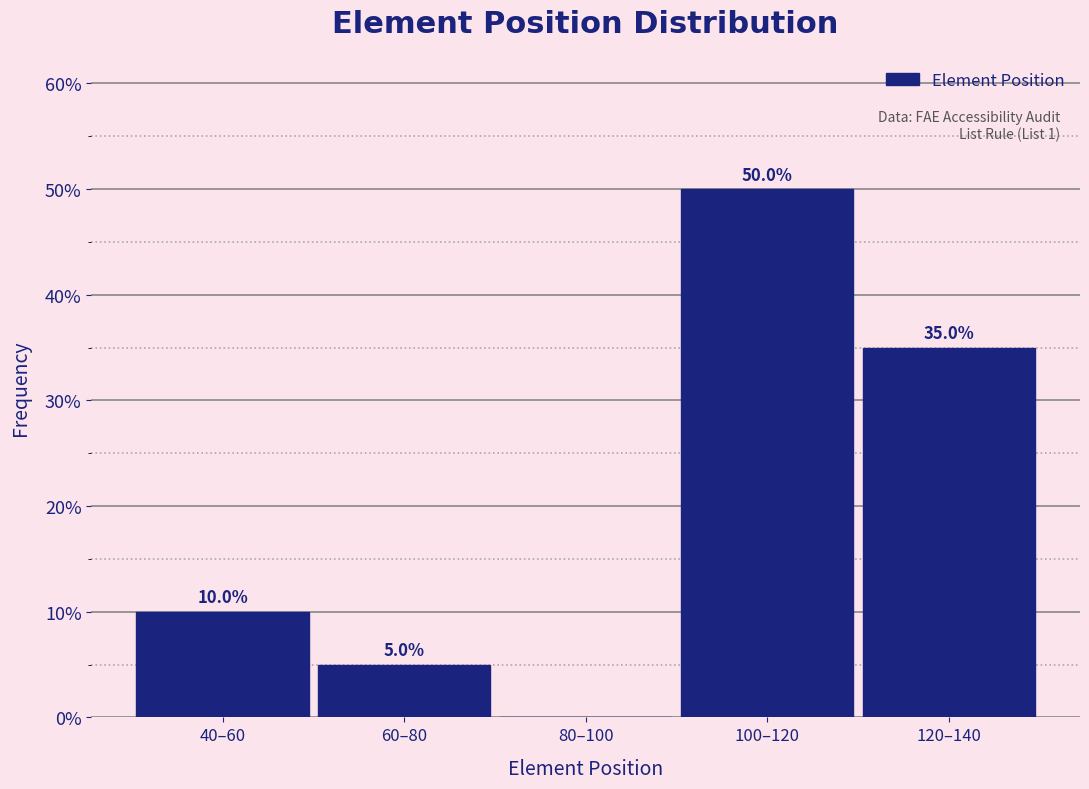

Reading left to right, extract all data points from this chart.

40–60=10	60–80=5	80–100=0	100–120=50	120–140=35